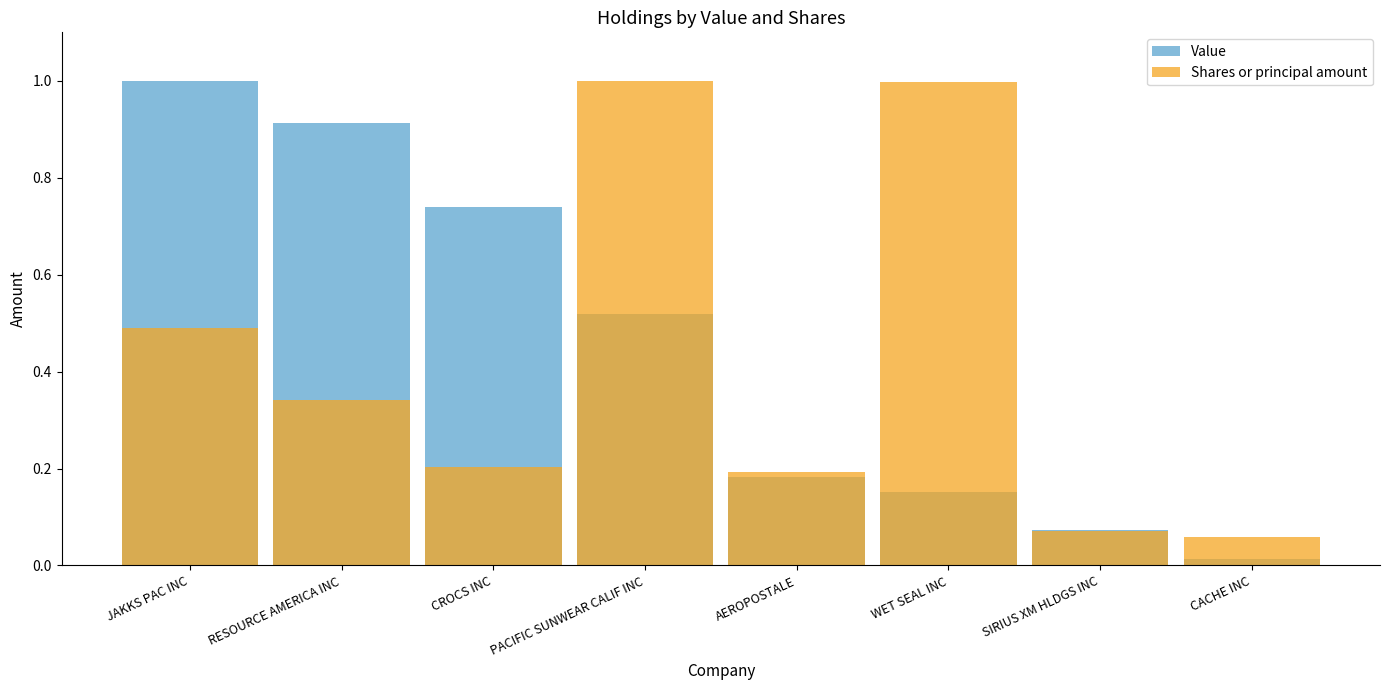

What position from the left is JAKKS PAC INC?

1